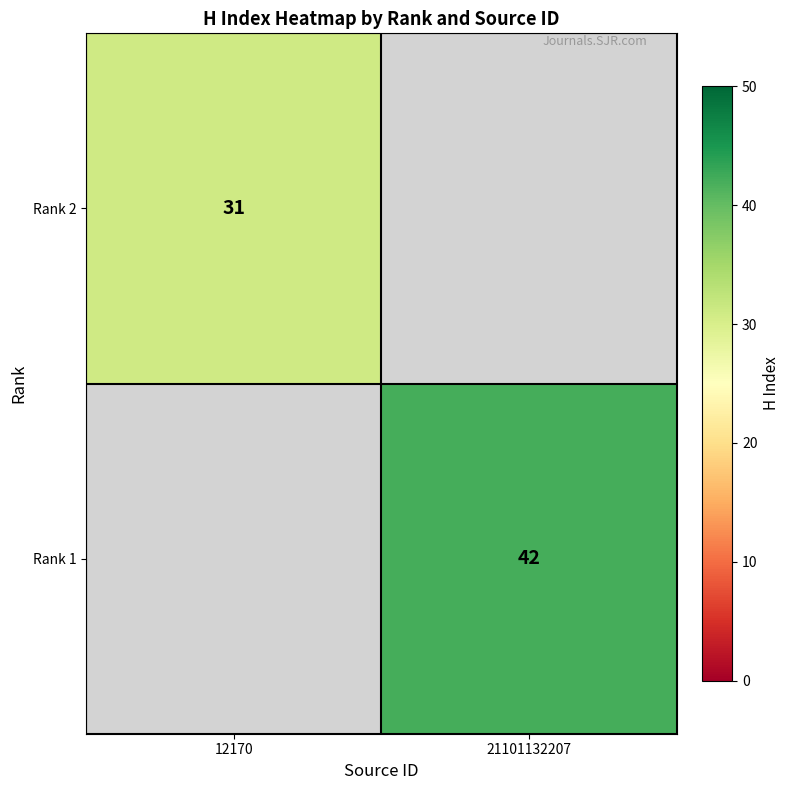

The Rank 2 series shows 49.8 at 12170. True or false?

False